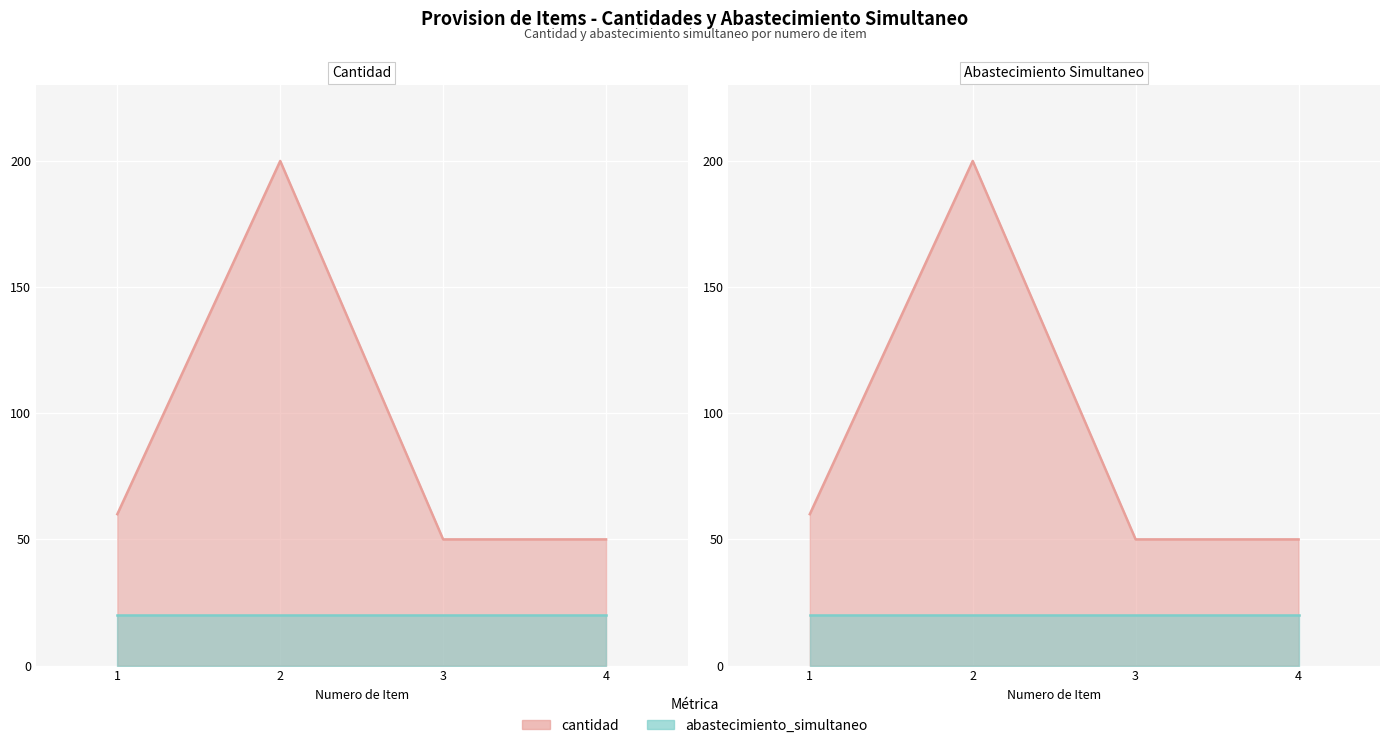

What is the value of the 4th point from the left?

50